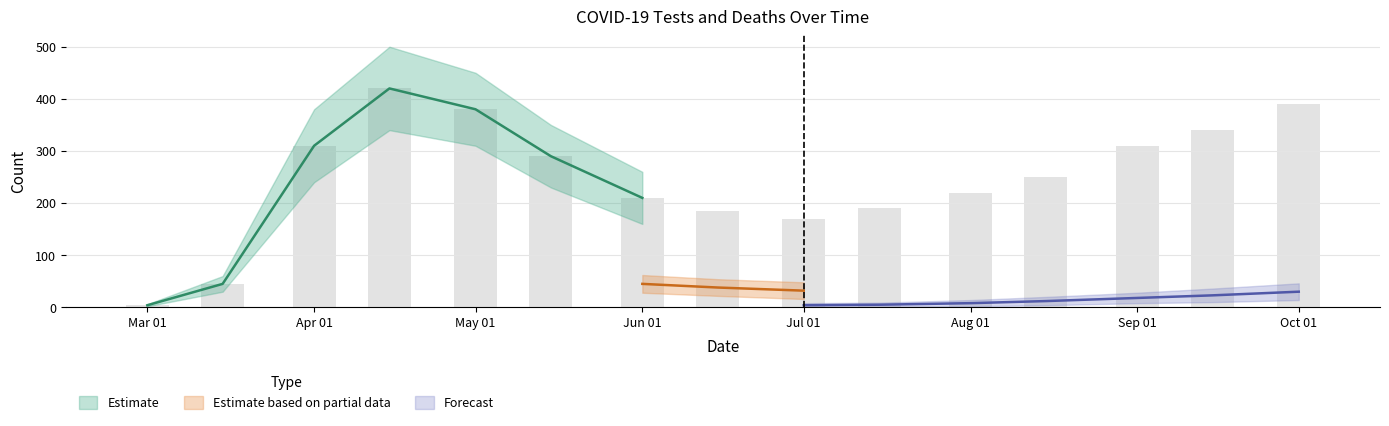

The Positive tests series shows 35 at 2020-10-01. True or false?

False